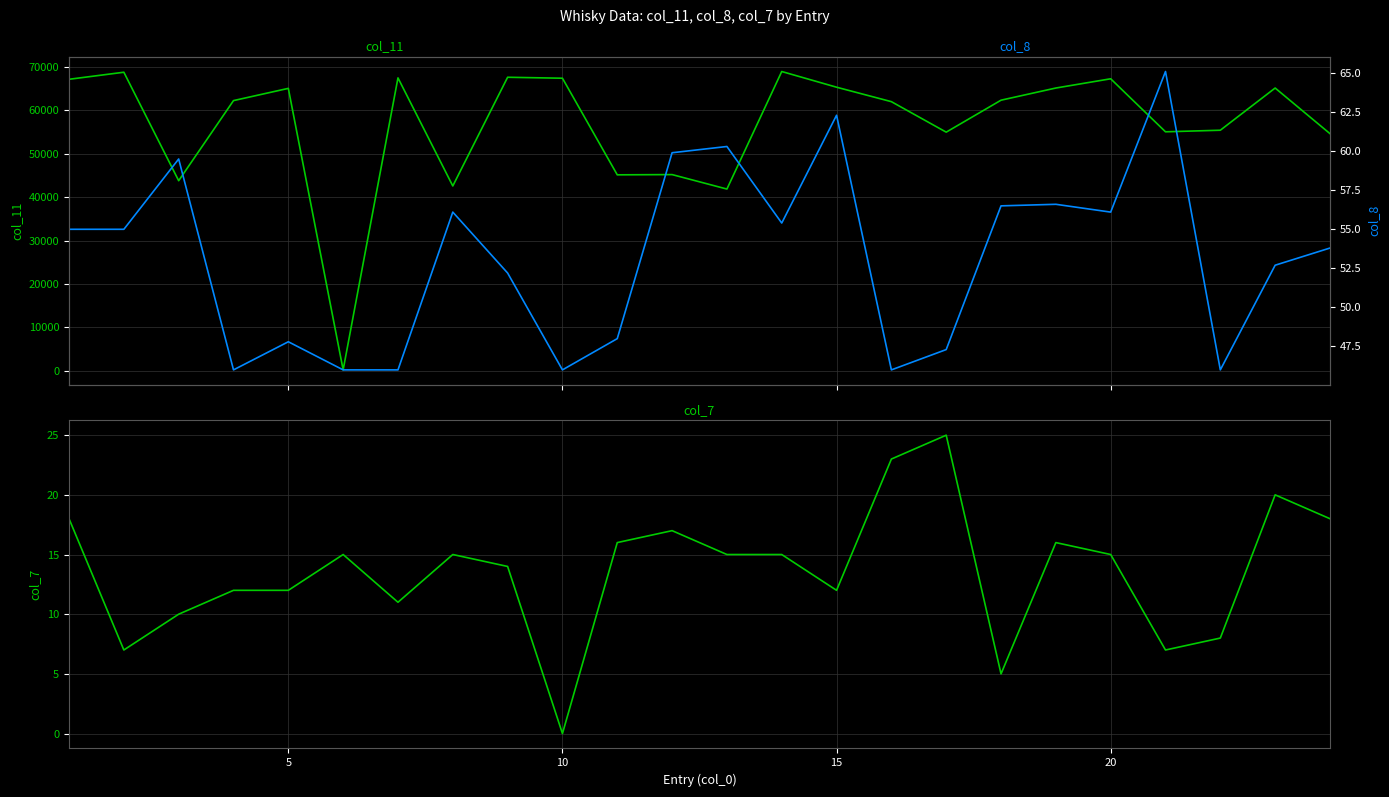

Which series has the largest total across all categories?

col_11